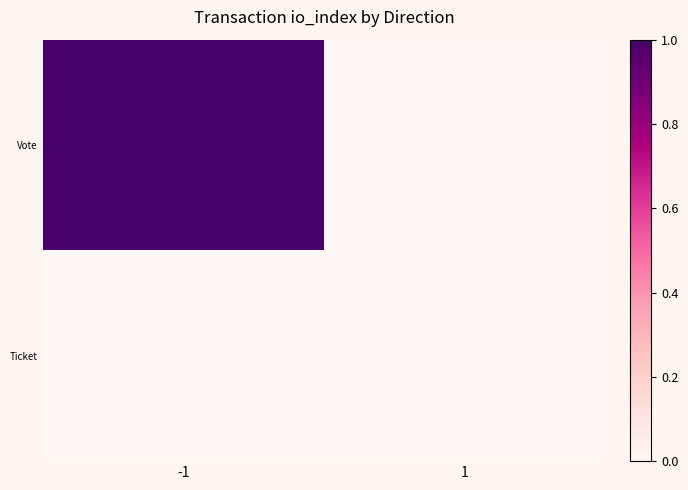

Reading left to right, transcribe all the data shown in this chart.

Vote: -1=1	1=0
Ticket: -1=0	1=0